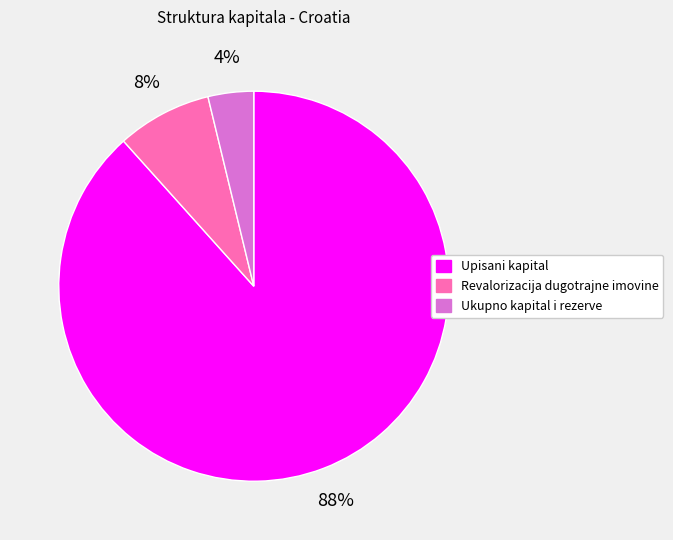

Which category has the smallest portion of the pie?

Ukupno kapital i rezerve